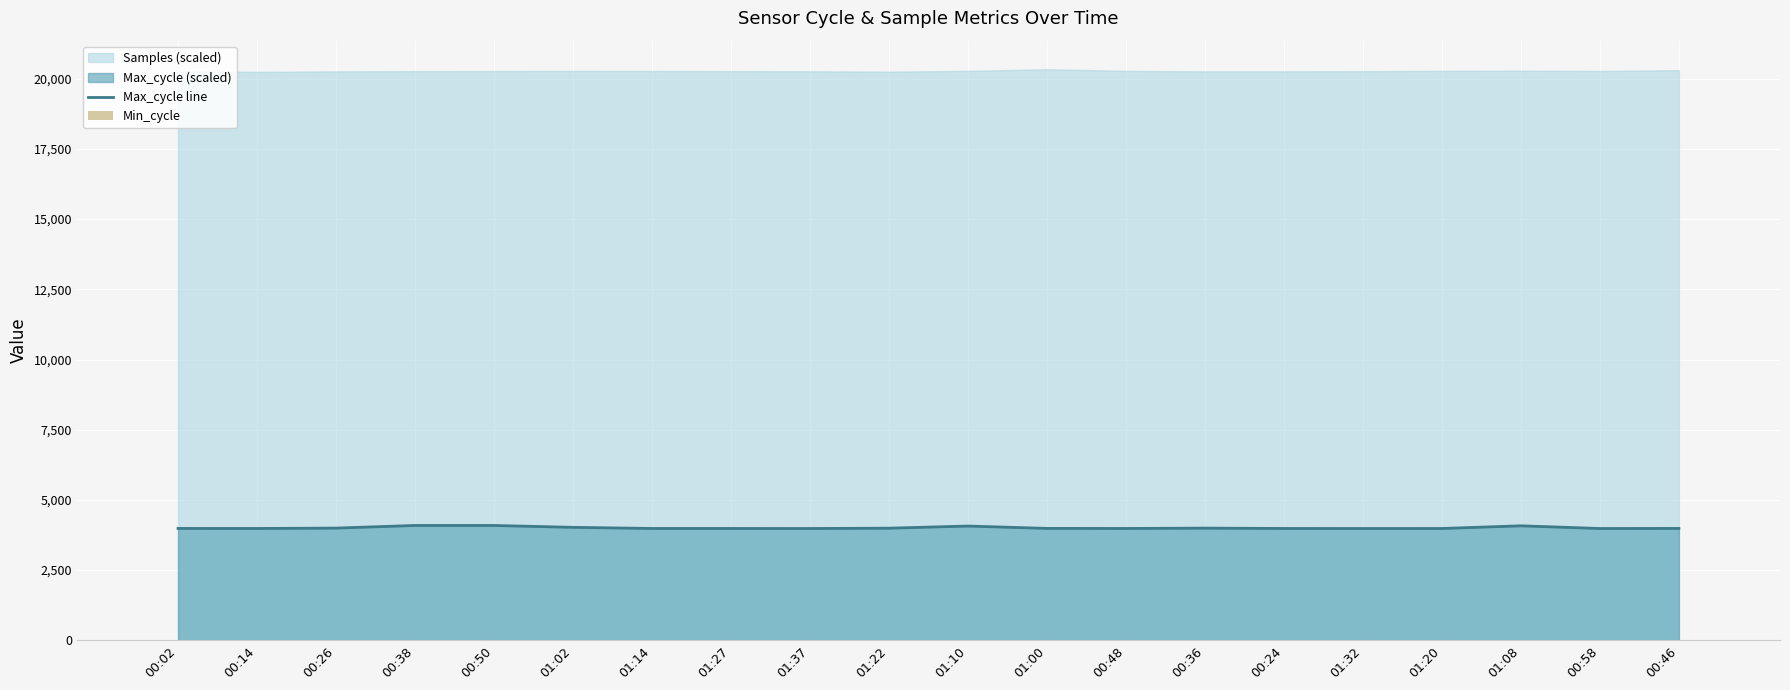

The value of Max_cycle line at 00:46 is 3984.4. True or false?

True